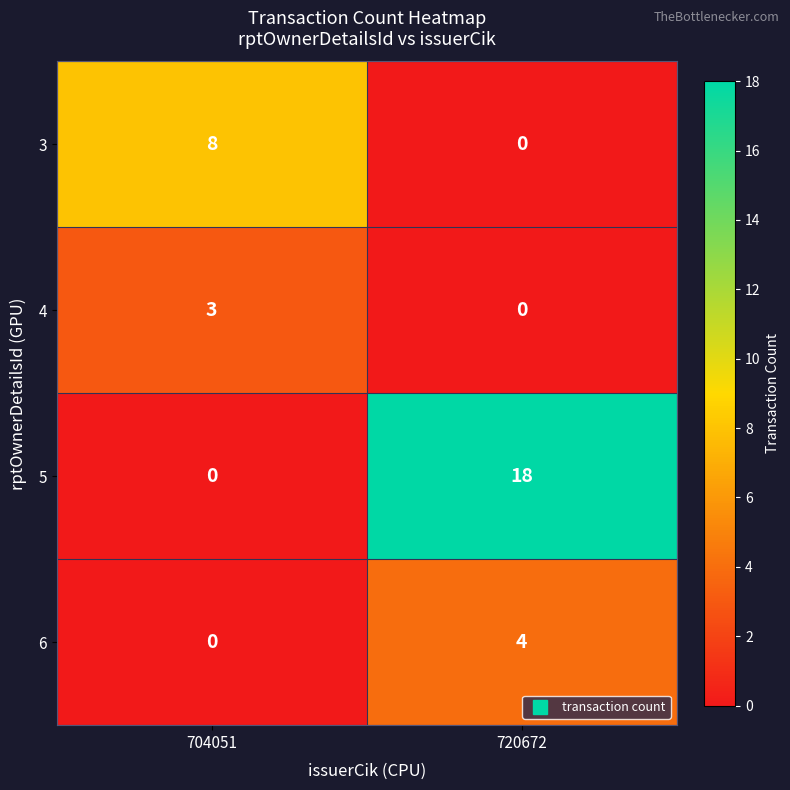

True or false: 4 has a value of 3 at 704051.

True